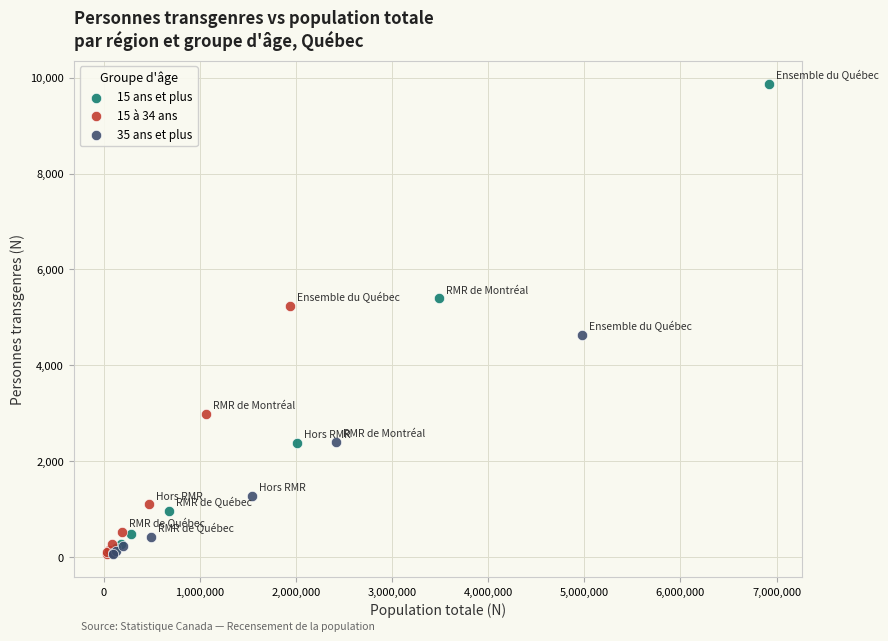

What are all the series names shown in the legend?

15 ans et plus, 15 à 34 ans, 35 ans et plus